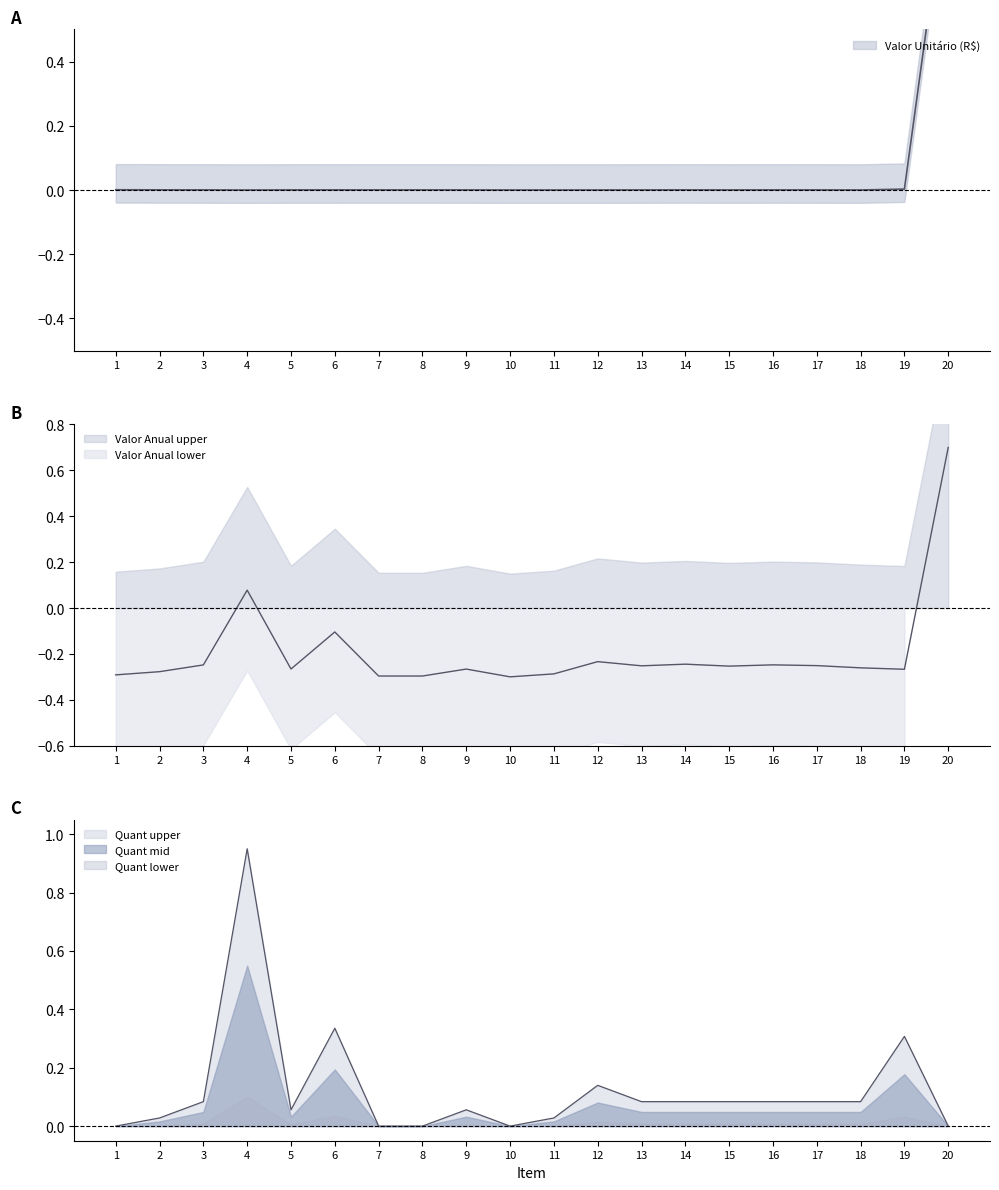

The Valor Unitário (R$) series shows 0.0 at 8. True or false?

False